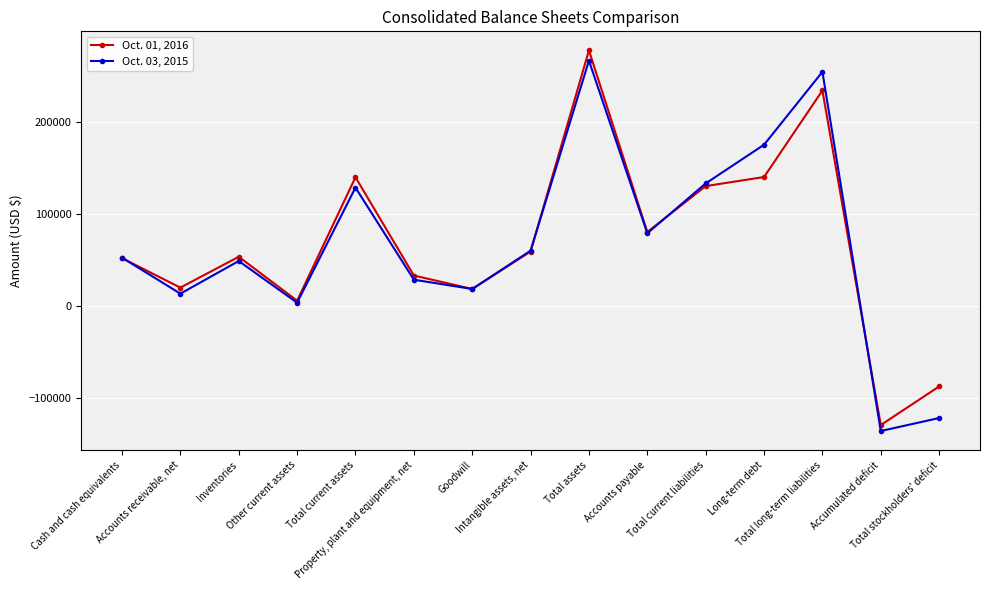

Where is Oct. 01, 2016 nearest to the value 74505?

Accounts payable